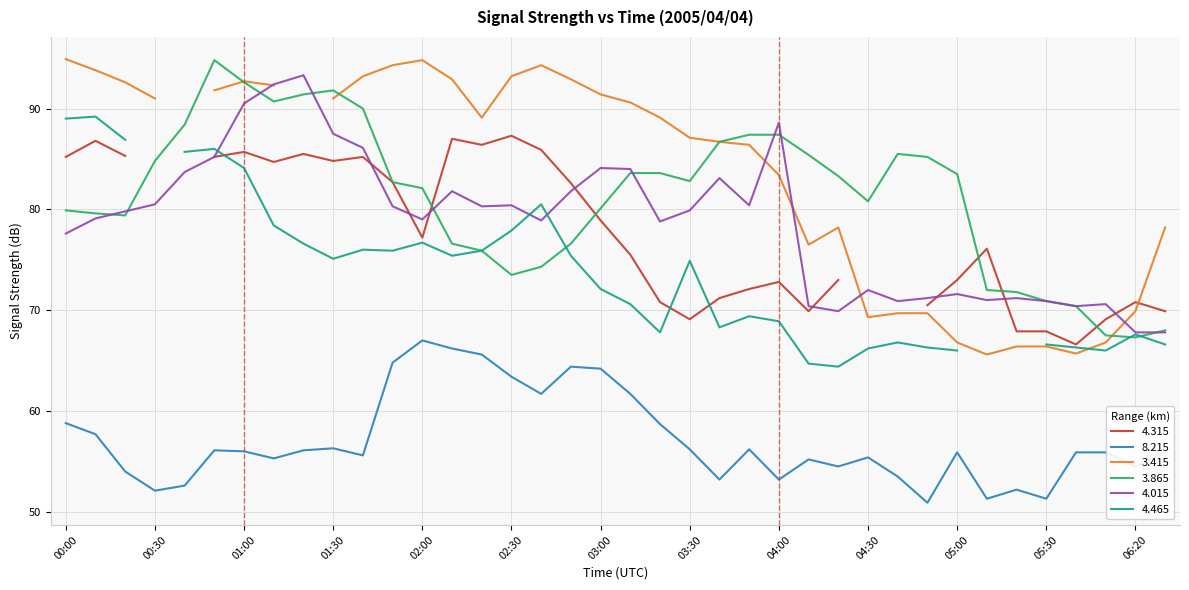

The value of 8.215 at 00:30 is 52.1. True or false?

True